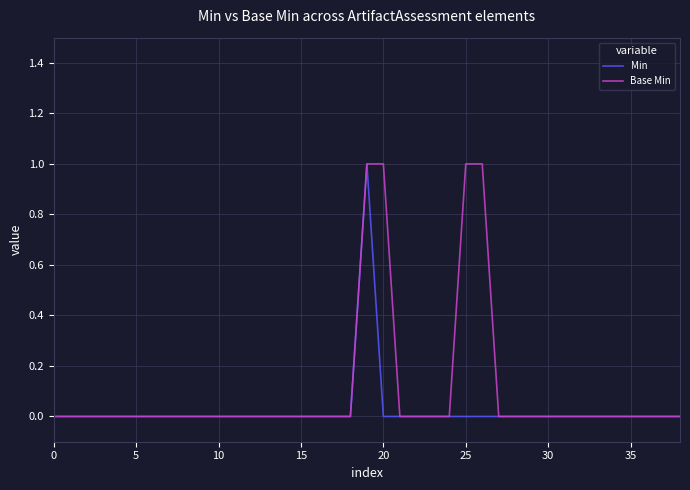

What is the highest value of the Base Min series?

1